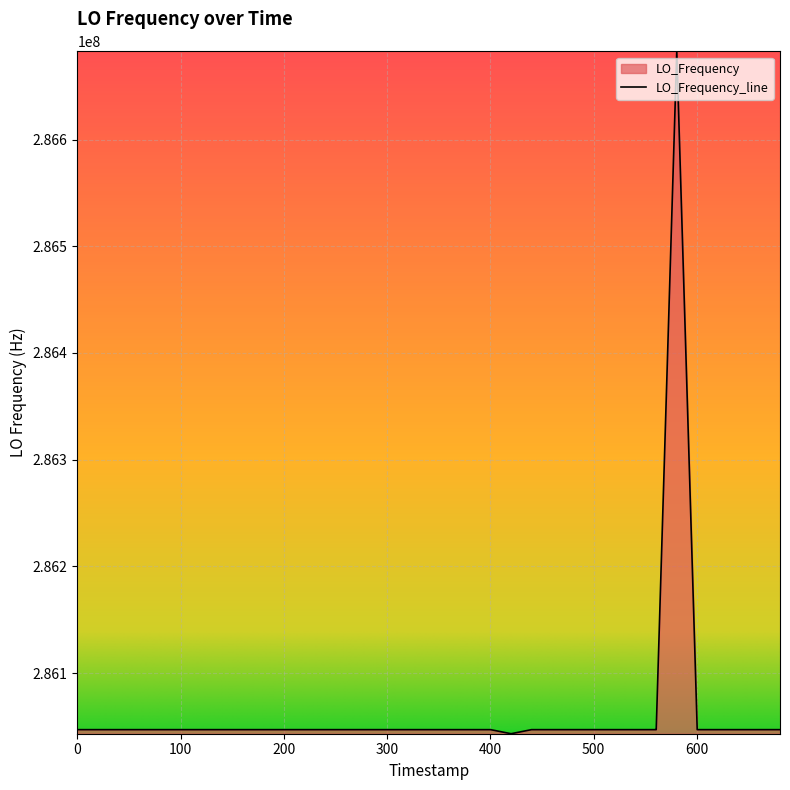

What is the smallest value displayed?

286043187.8